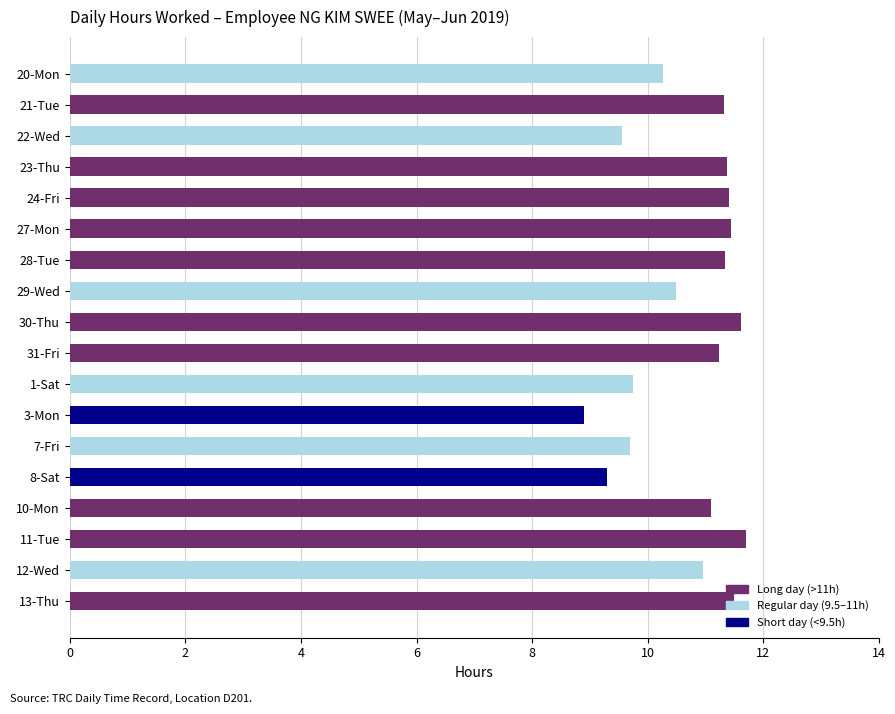

The chart shows a value of 15.4 at 13-Thu. True or false?

False